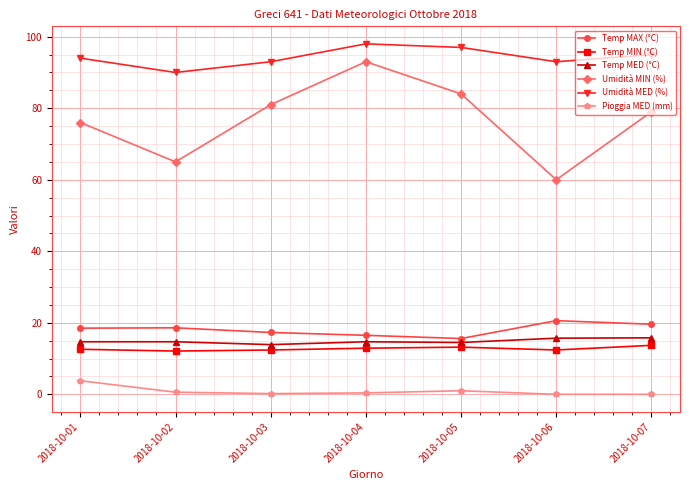

True or false: Pioggia MED (mm) and Temp MIN (°C) intersect in this chart.

False